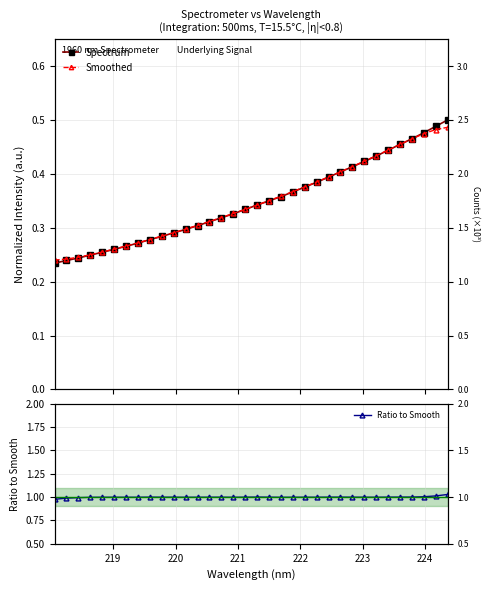

How many data points does each series have?

34